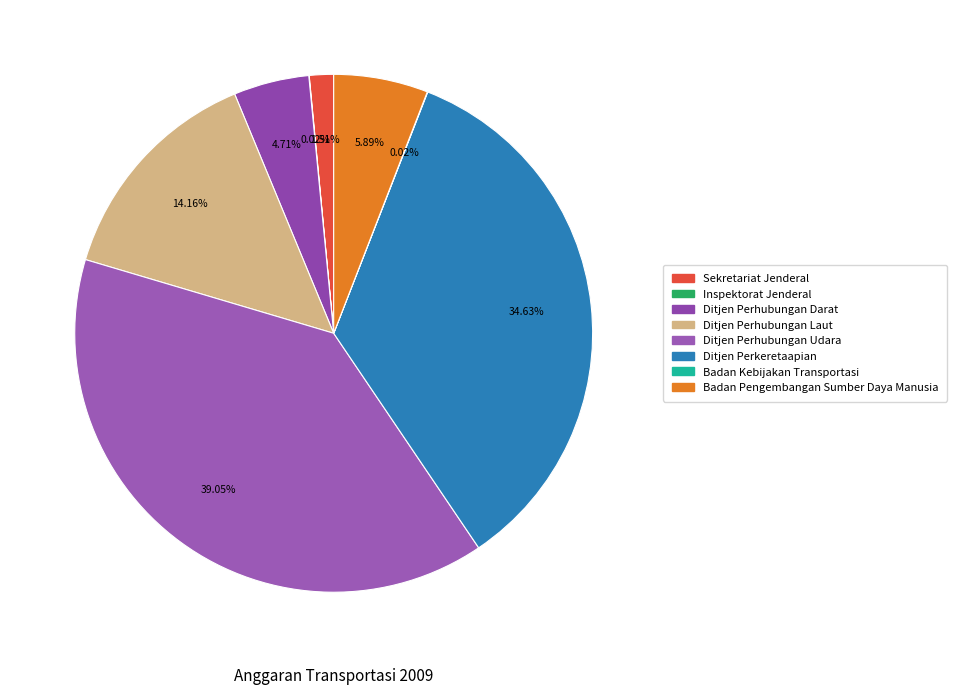

Which category has the biggest portion of the pie?

Ditjen Perhubungan Udara